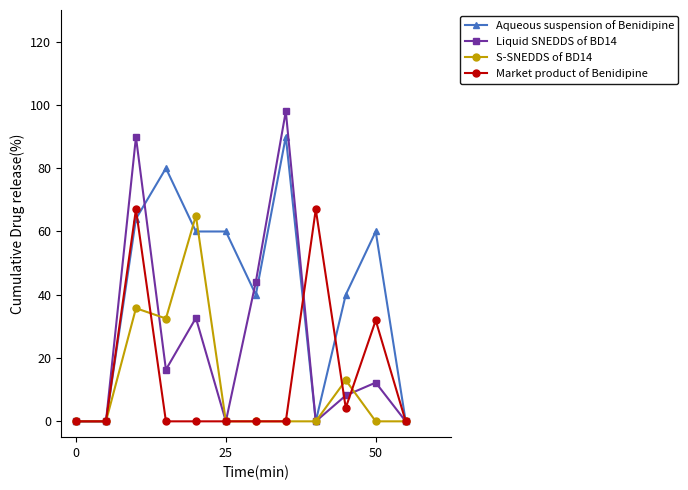

What is the average value of the Liquid SNEDDS of BD14 series?

25.1